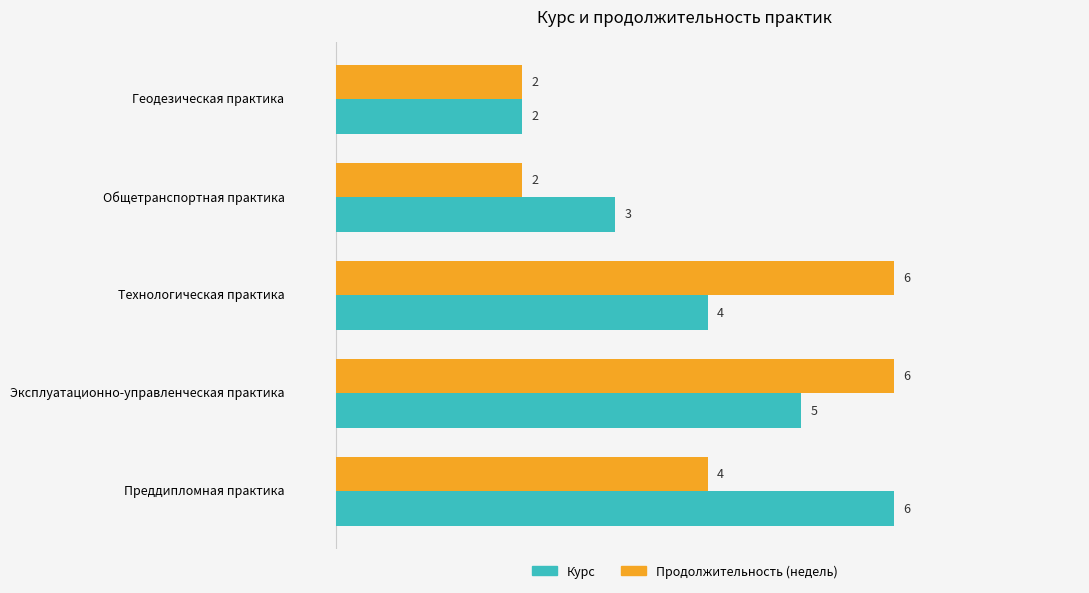

At which label is Продолжительность (недель) closest to 4?

Преддипломная практика